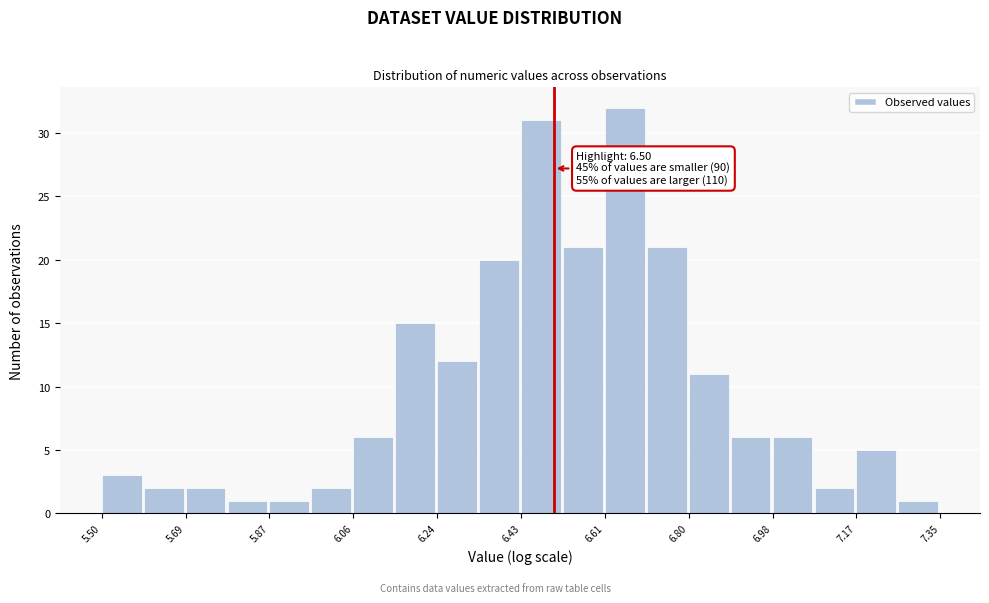

Which range on the x-axis has the tallest bar?

6.62 to 6.70